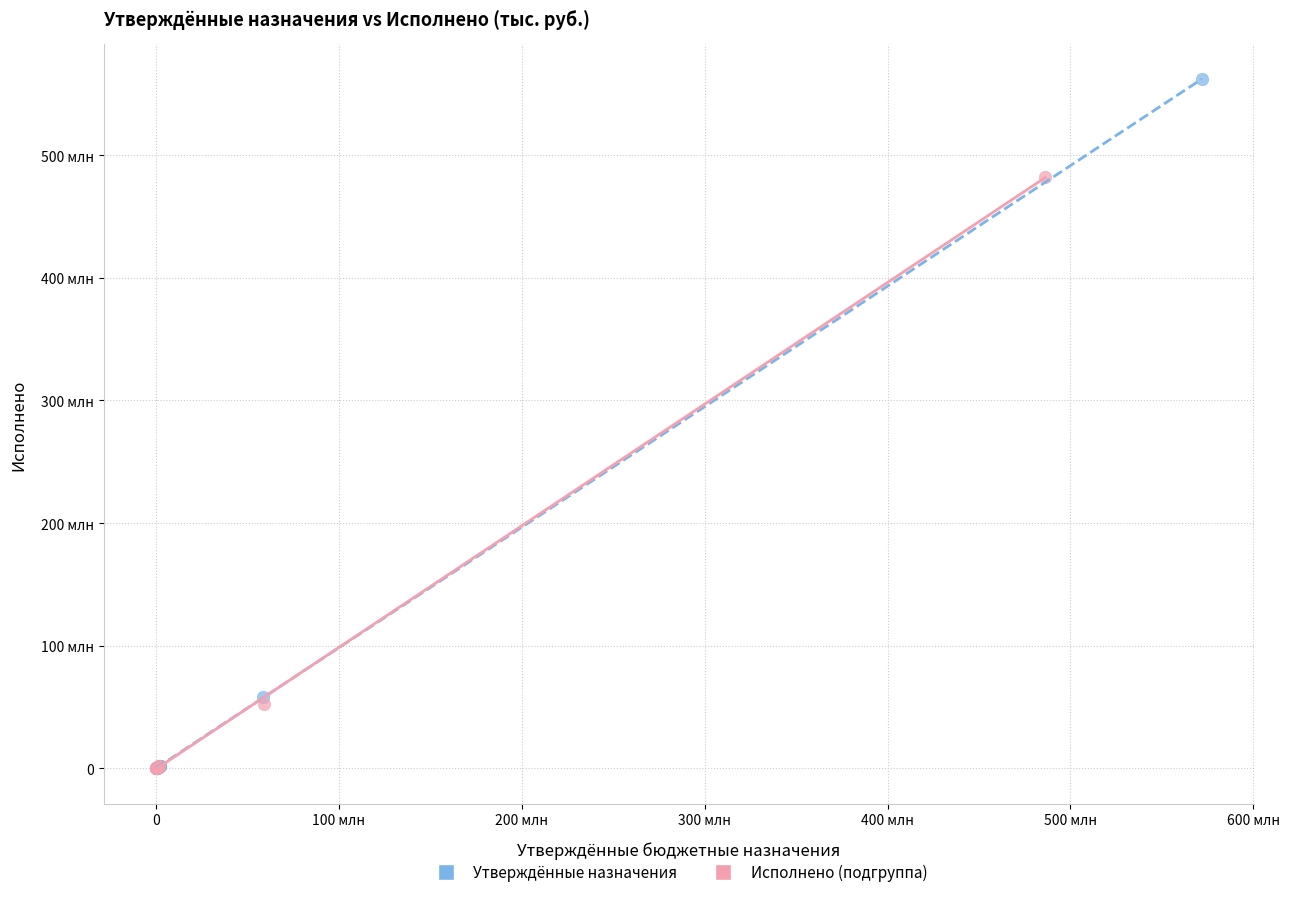

What are all the series names shown in the legend?

Утверждённые назначения, Исполнено (подгруппа)